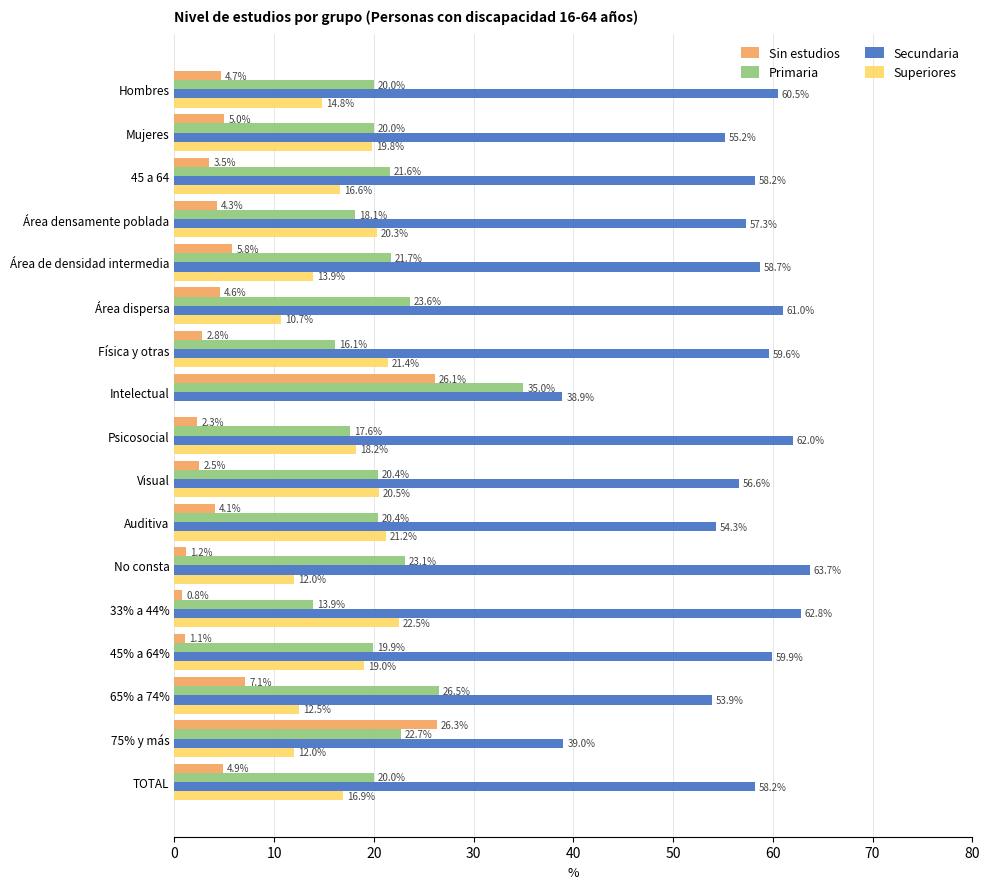

Which series has the largest total across all categories?

Secundaria